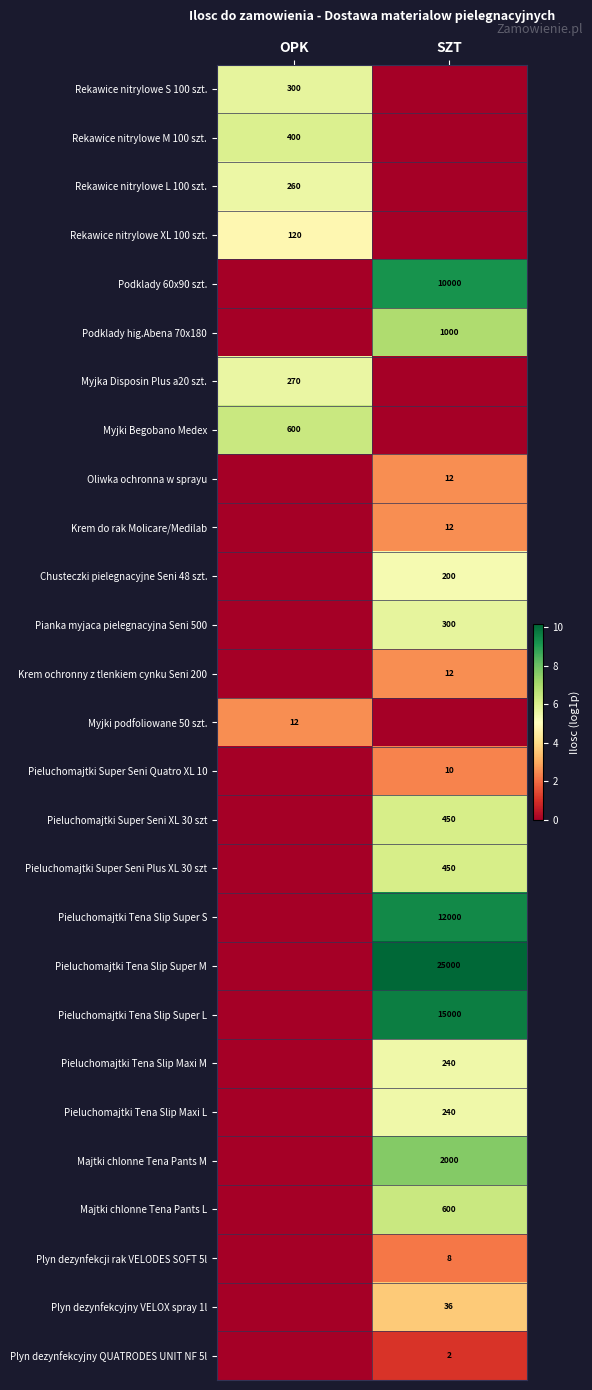

Is the value of Majtki chlonne Tena Pants M at SZT greater than the value of Plyn dezynfekcji rak VELODES SOFT 5l at SZT?

Yes